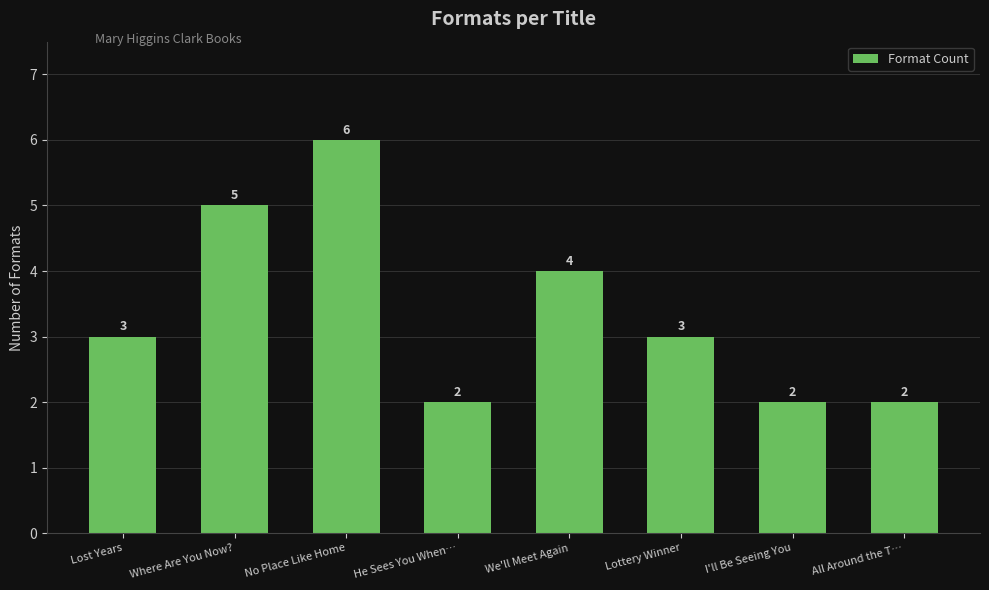

The value at Lottery Winner is 1. True or false?

False